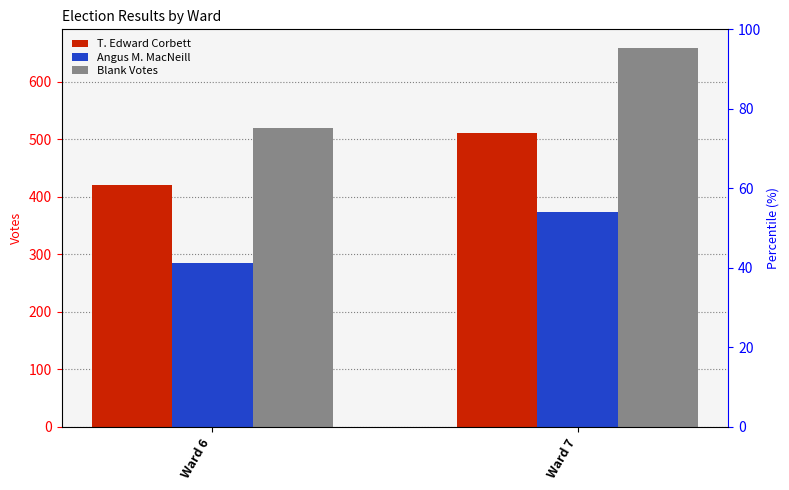

At how many categories does at least one series exceed 379?

2